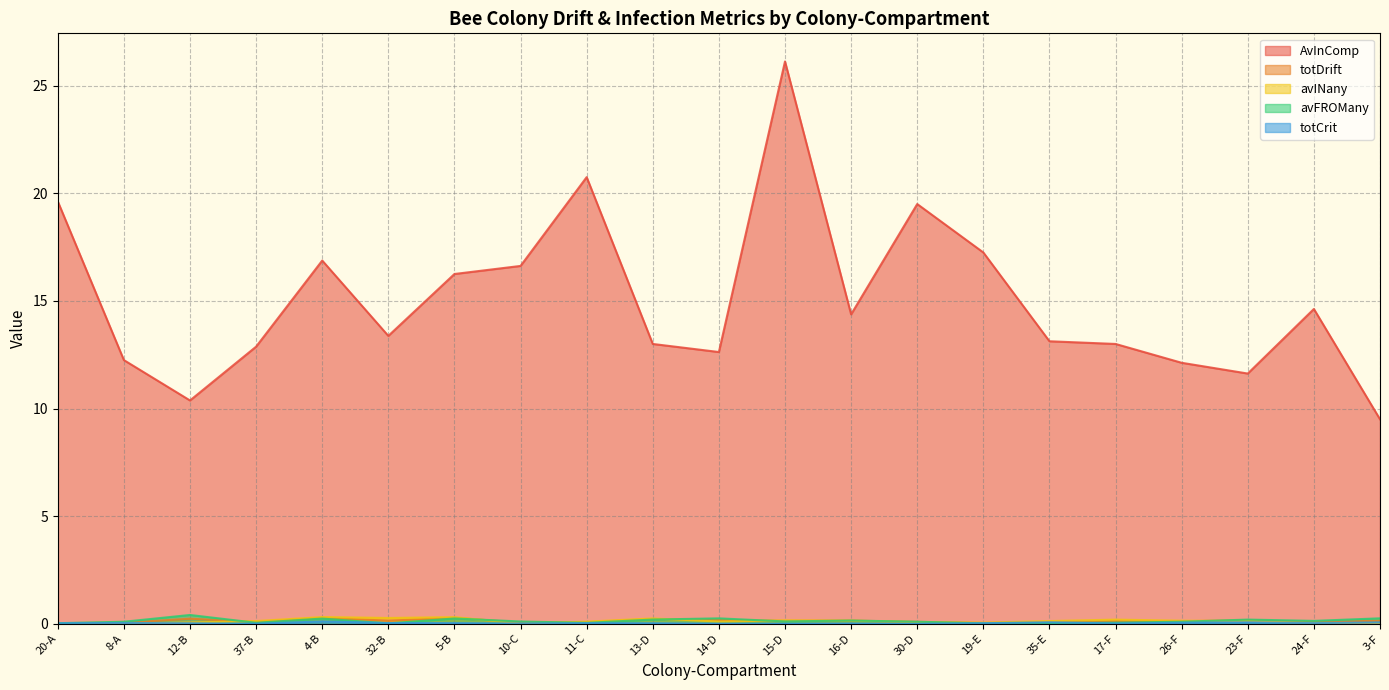

Which category has the lowest value in the totDrift series?

20-A